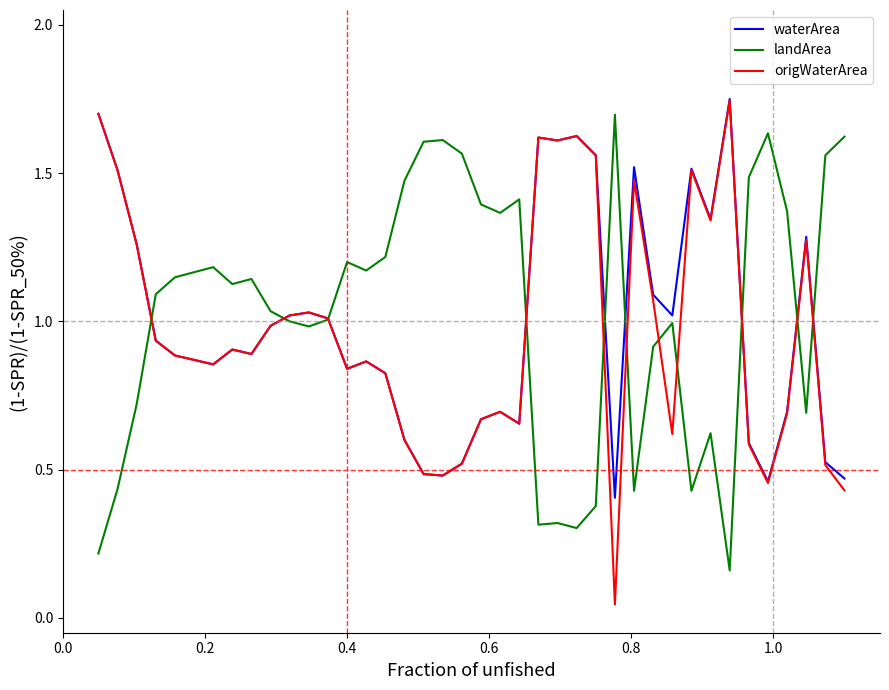

Does the chart have visible grid lines?

No